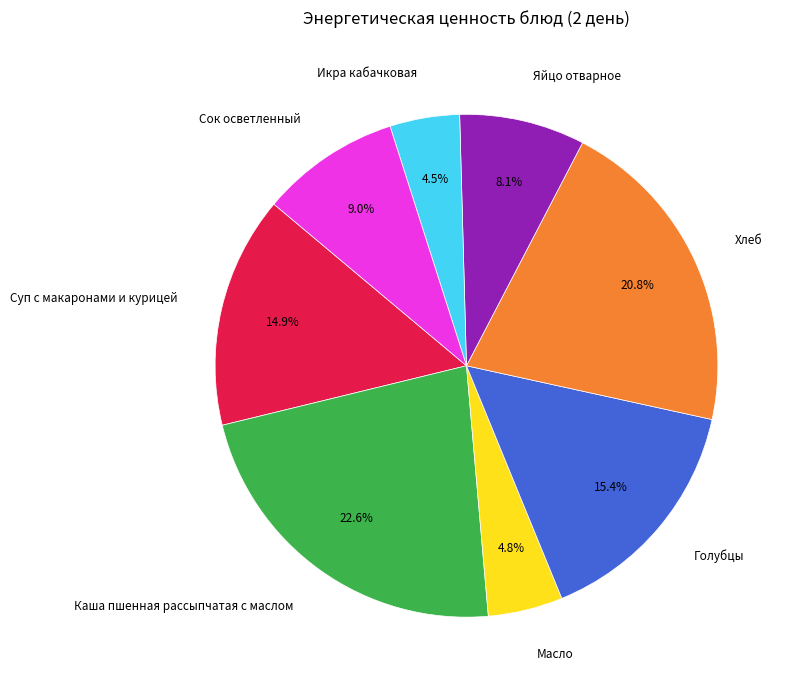

What portion of the pie excludes Хлеб?

79.2%